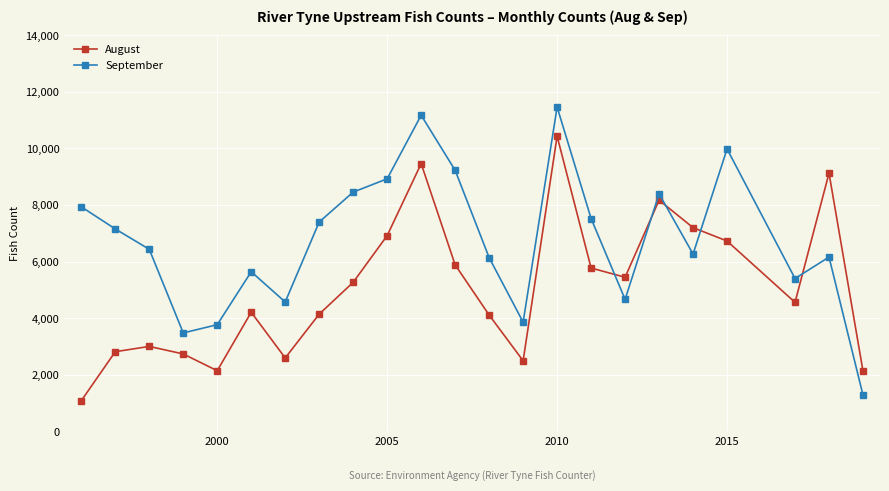

What is the difference between the maximum and second lowest values in the September series?

7980